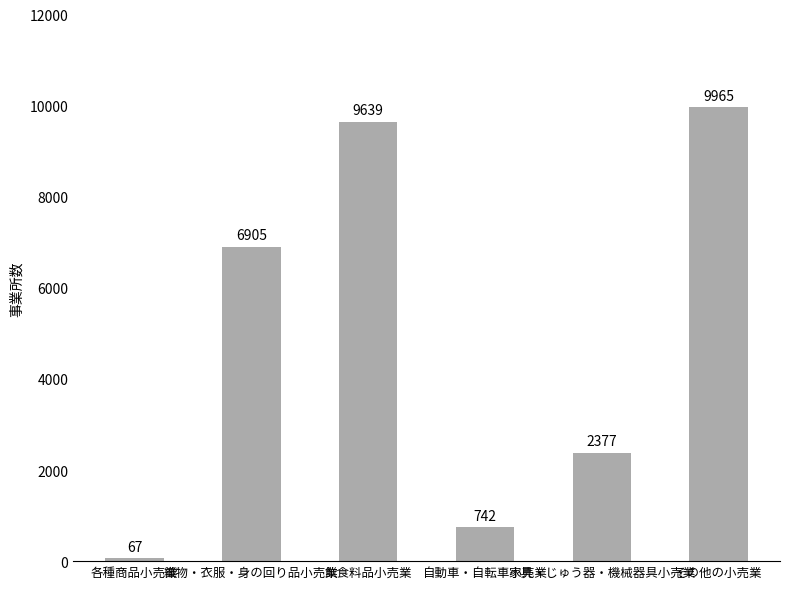

Is it true that the value at 織物・衣服・身の回り品小売業 is 6905?

True